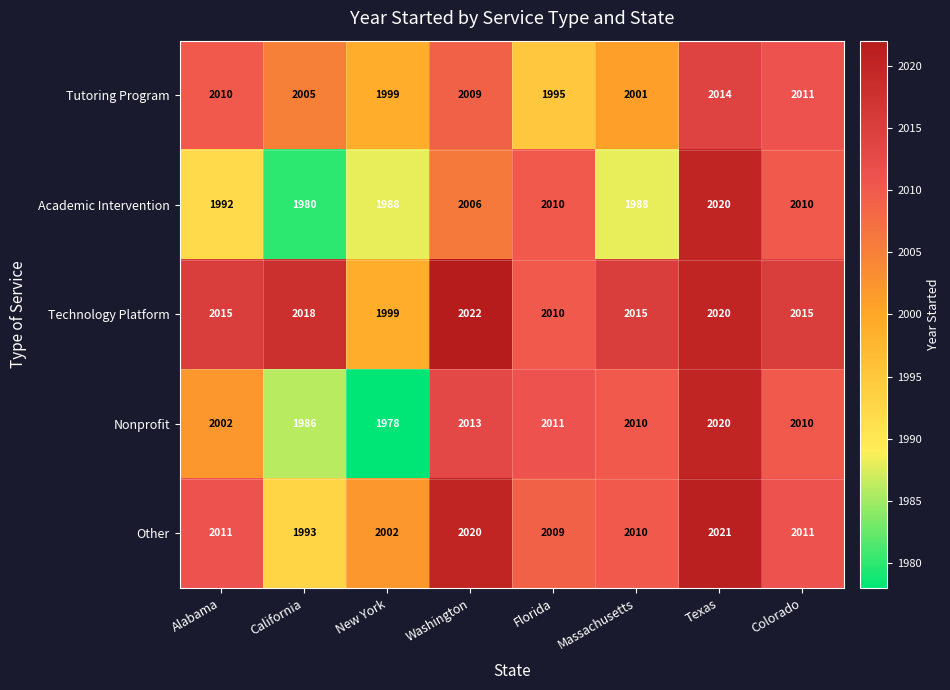

Read the Technology Platform value at California, to the nearest 10.

2020